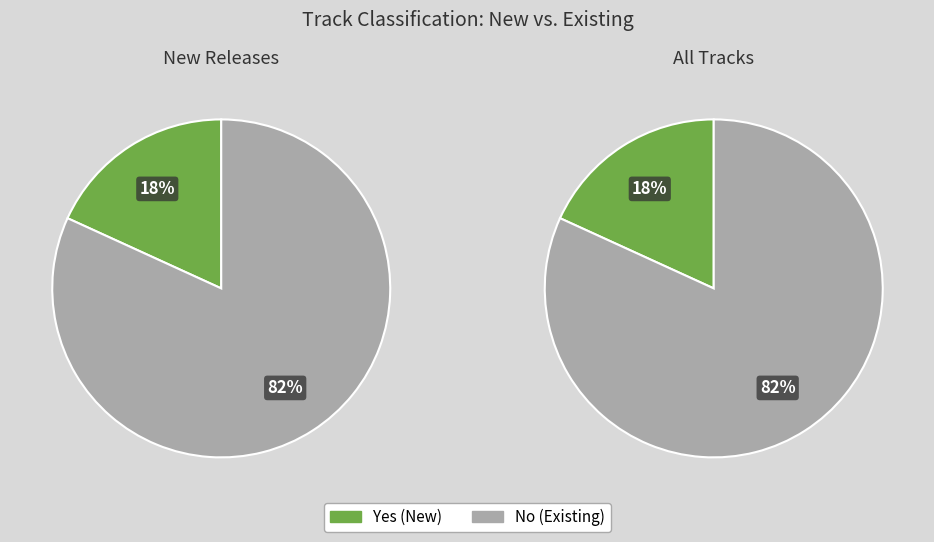

Rank the categories by value from lowest to highest.

Yes, No